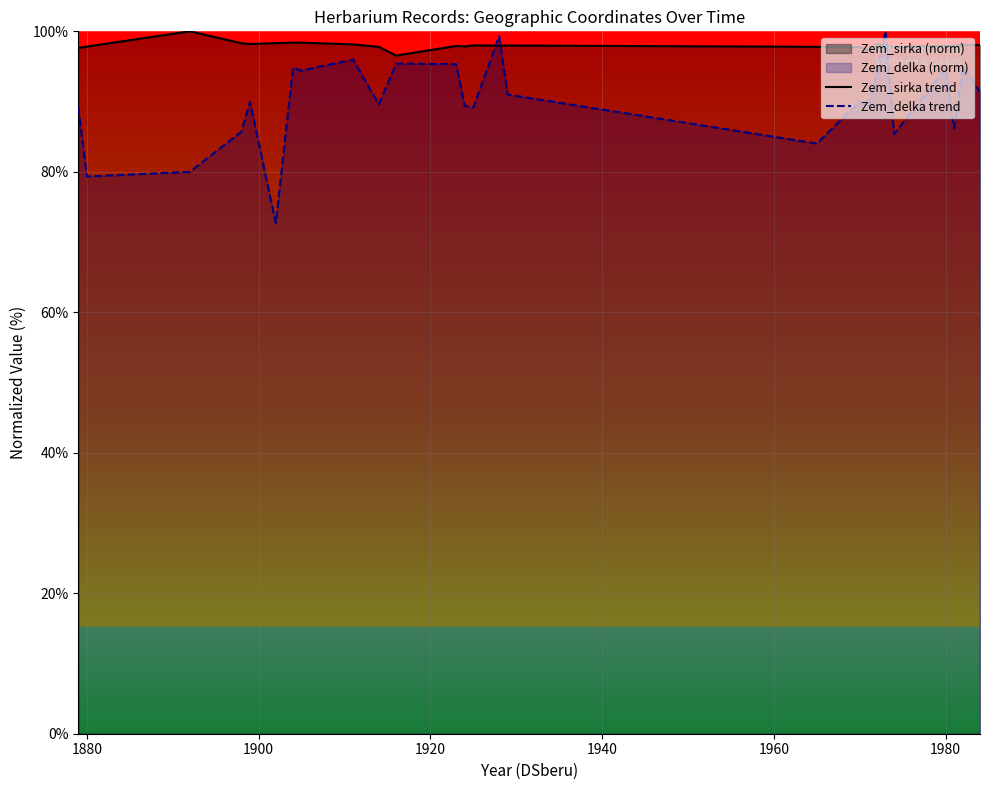

Which series has the largest total across all categories?

Zem_sirka trend